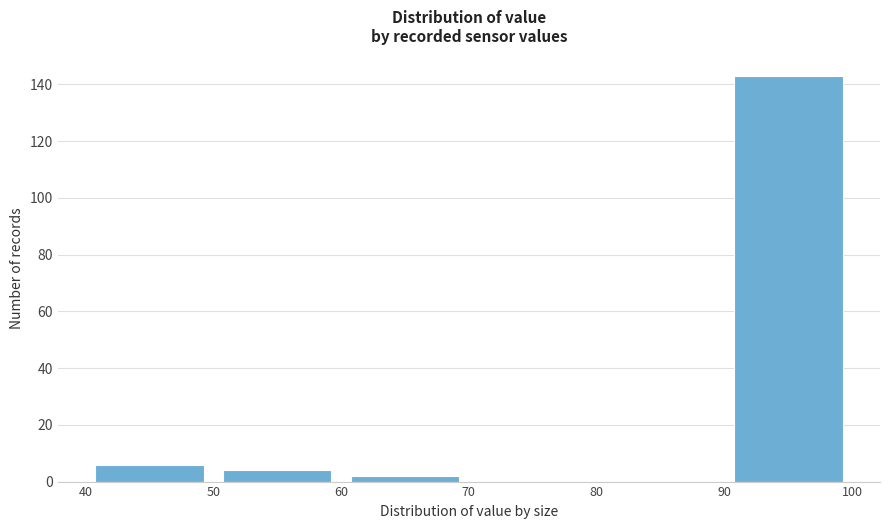

What is the height of the bar covering 50 to 60 on the x-axis? The values are not printed on the chart, so give them approximately, as read against the axis.

4